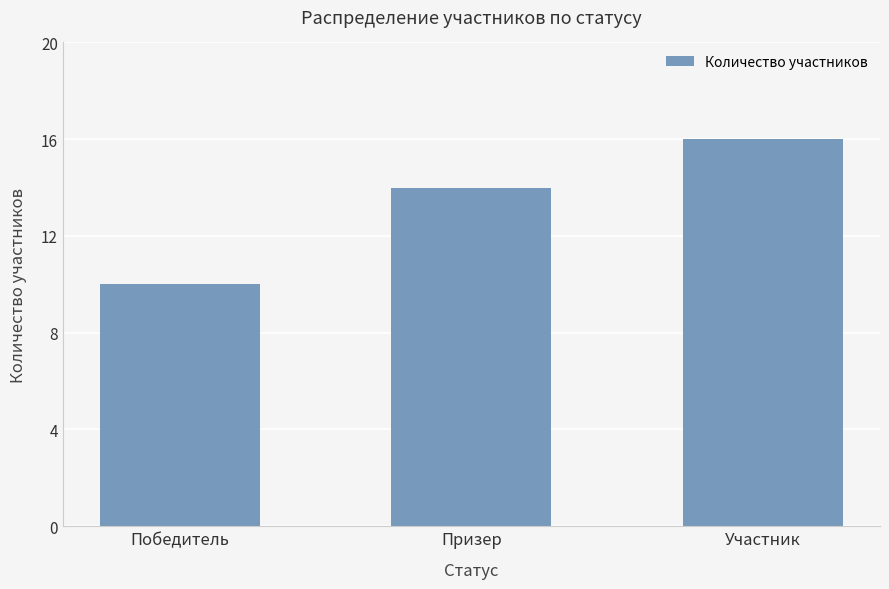

What is the difference between the maximum and minimum values?

6